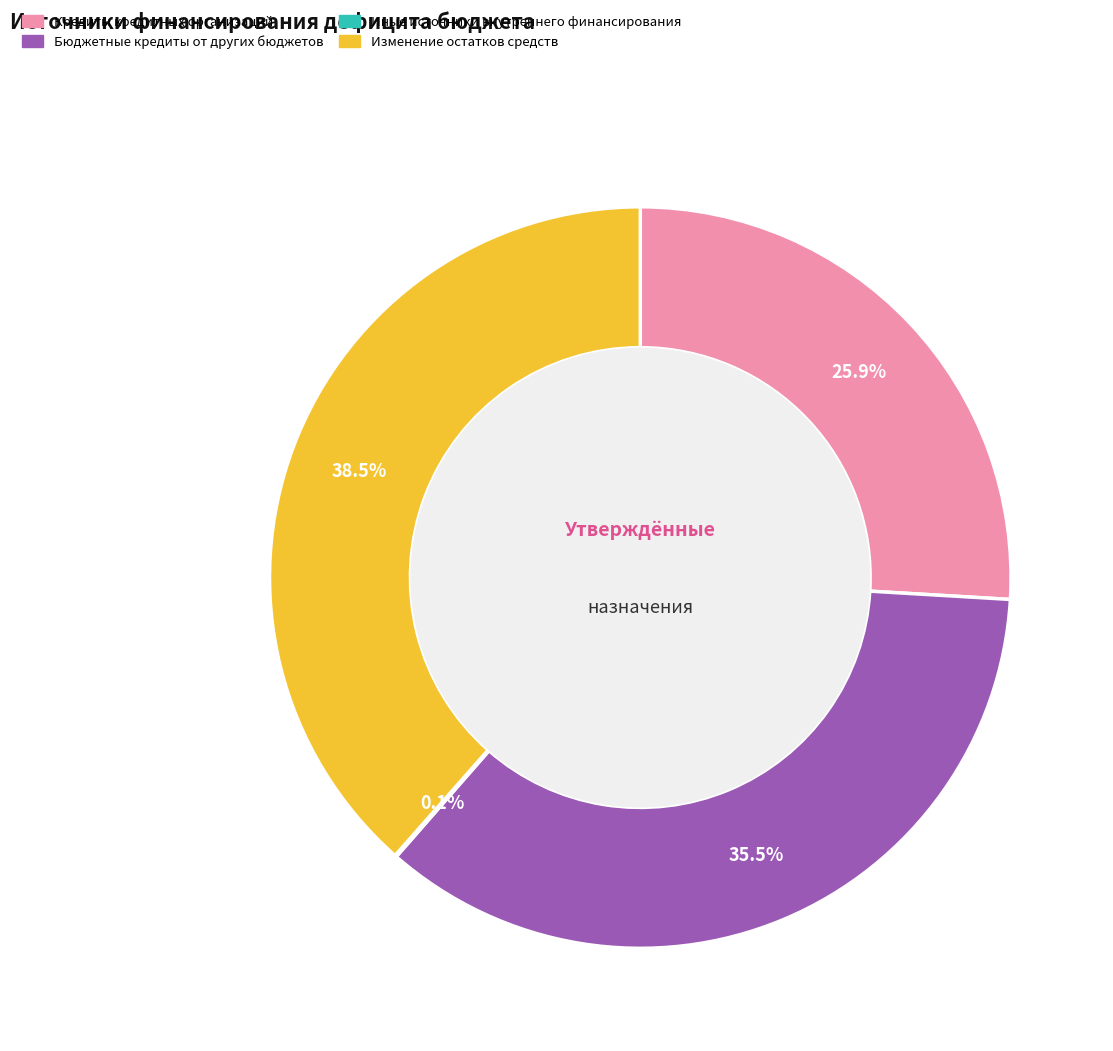

What is the ratio of the value at Кредиты кредитных организаций to the value at Бюджетные кредиты от других бюджетов?

0.7